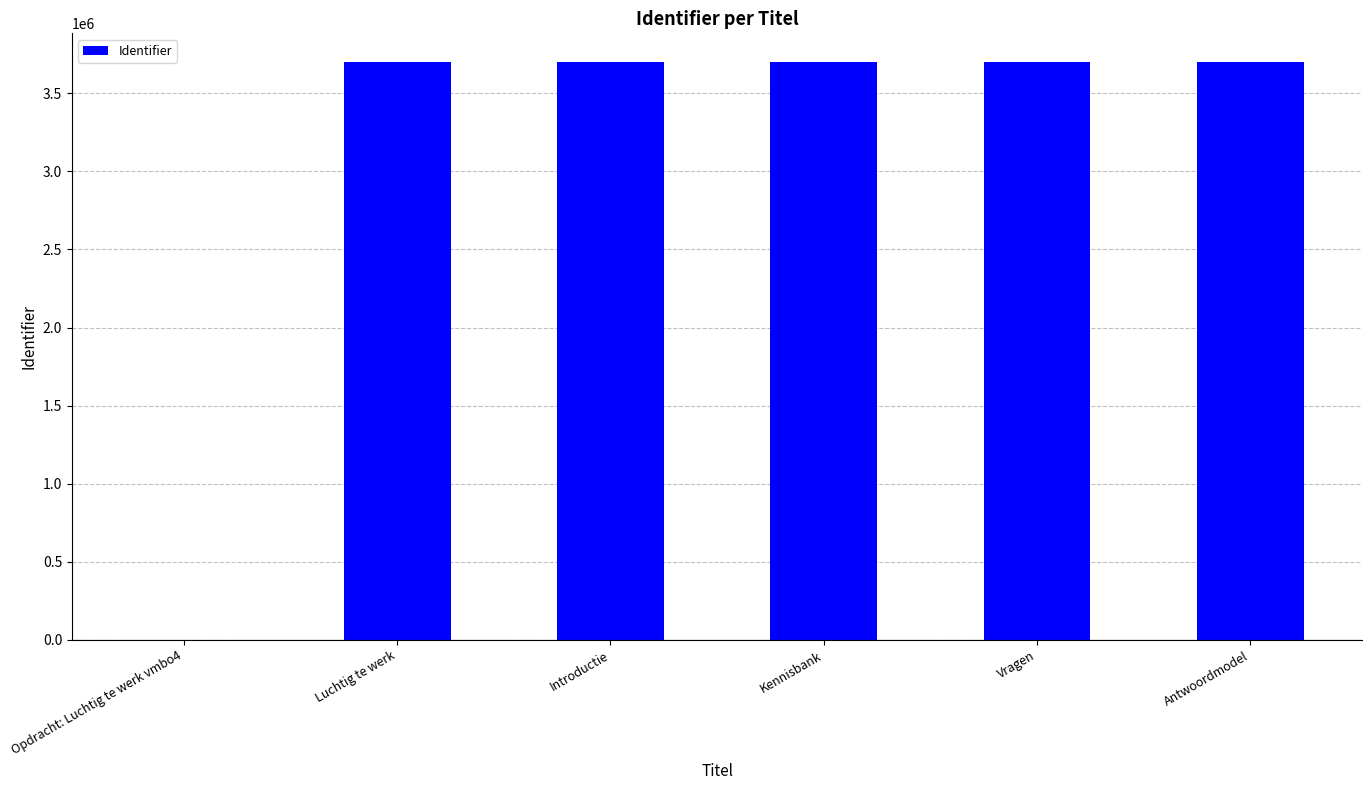

True or false: the data shows 5967238 at Kennisbank.

False